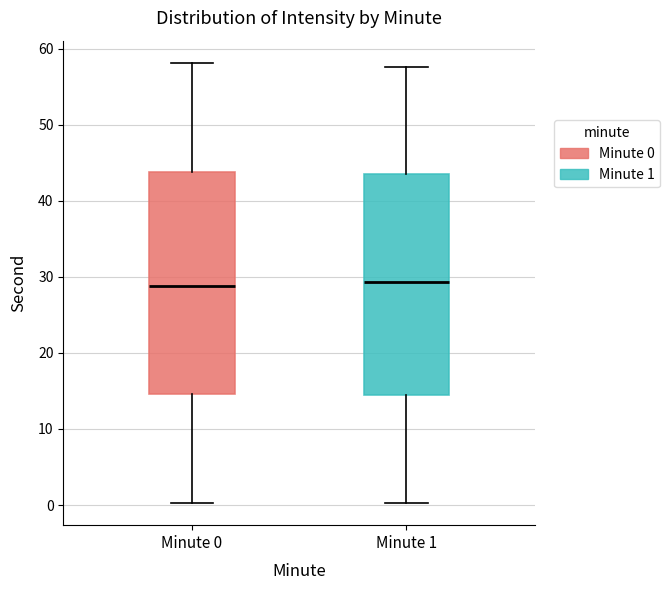

Where does the lower whisker of the box for Minute 0 end on the y-axis? The values are not printed on the chart, so give them approximately, as read against the axis.

0